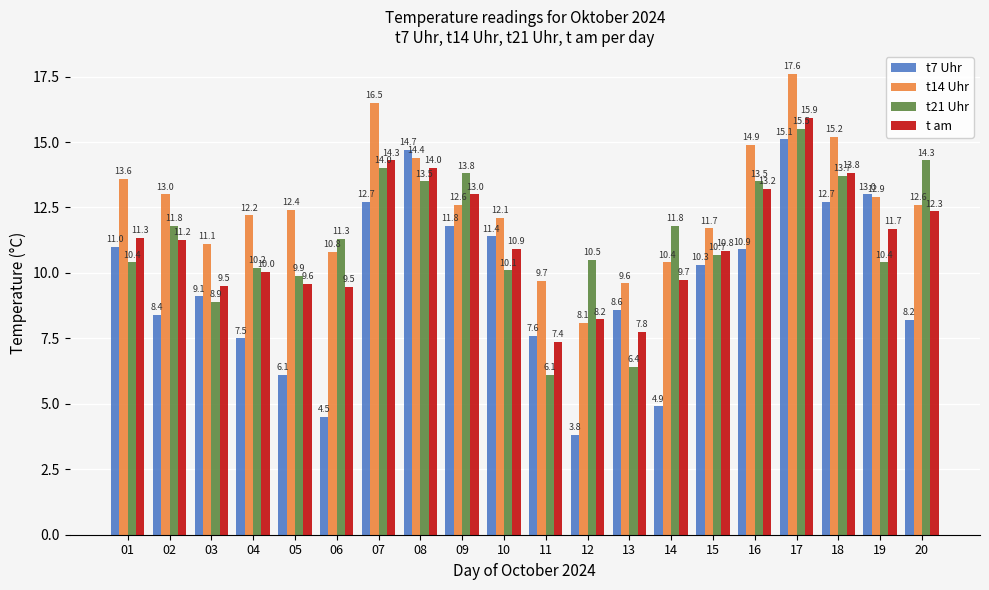

What is the maximum value shown in the chart?

17.6